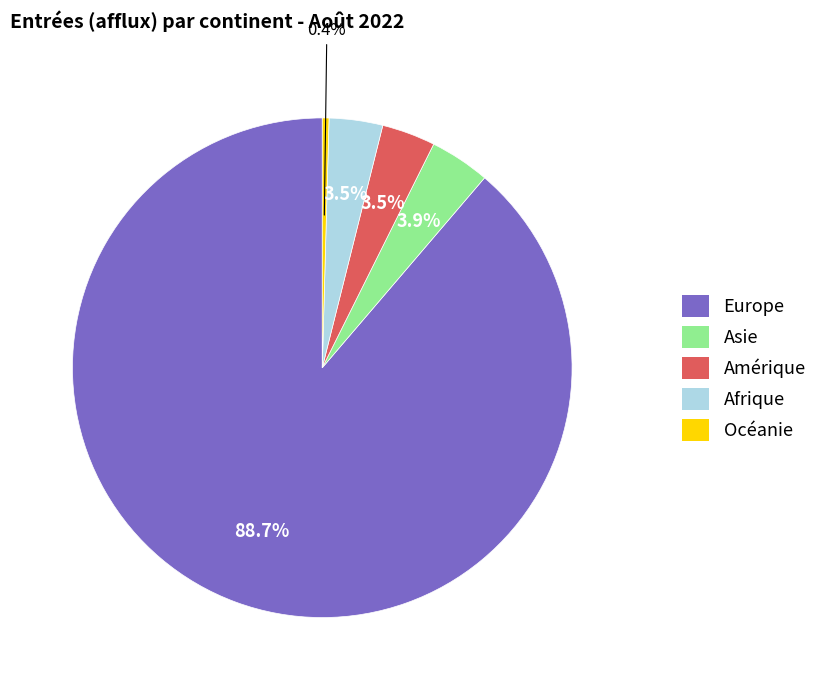

Between Océanie and Asie, which is larger?

Asie